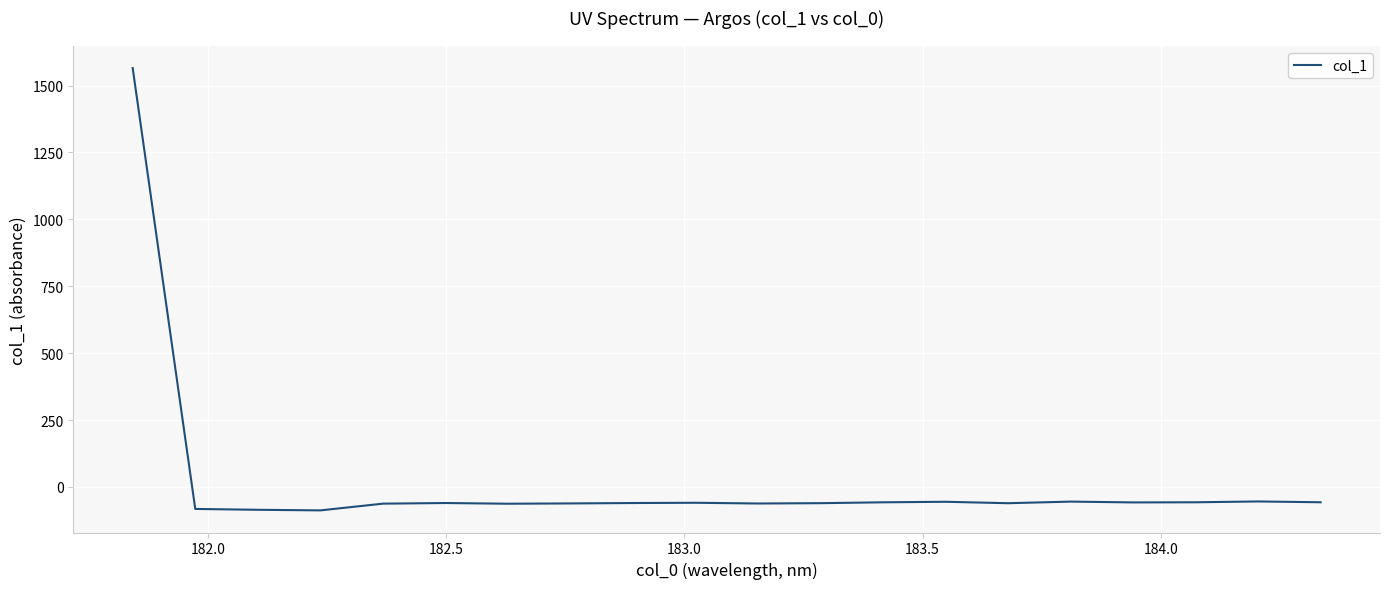

What is the difference between the maximum and minimum values?

1653.3